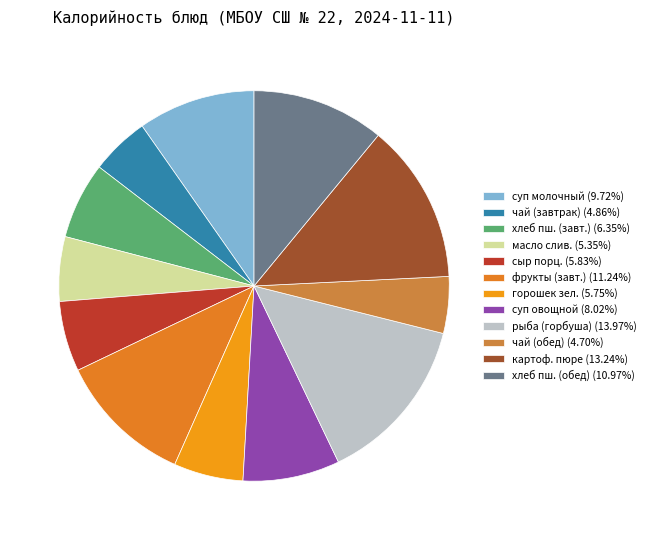

How many segments does this pie chart have?

12